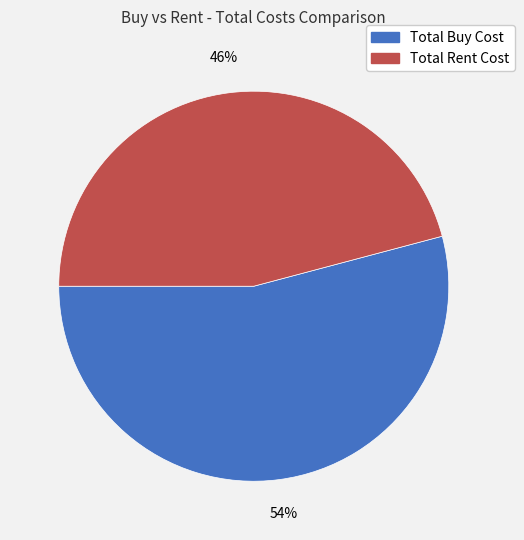

What percentage is the Total Buy Cost slice, to the nearest percent?

54%